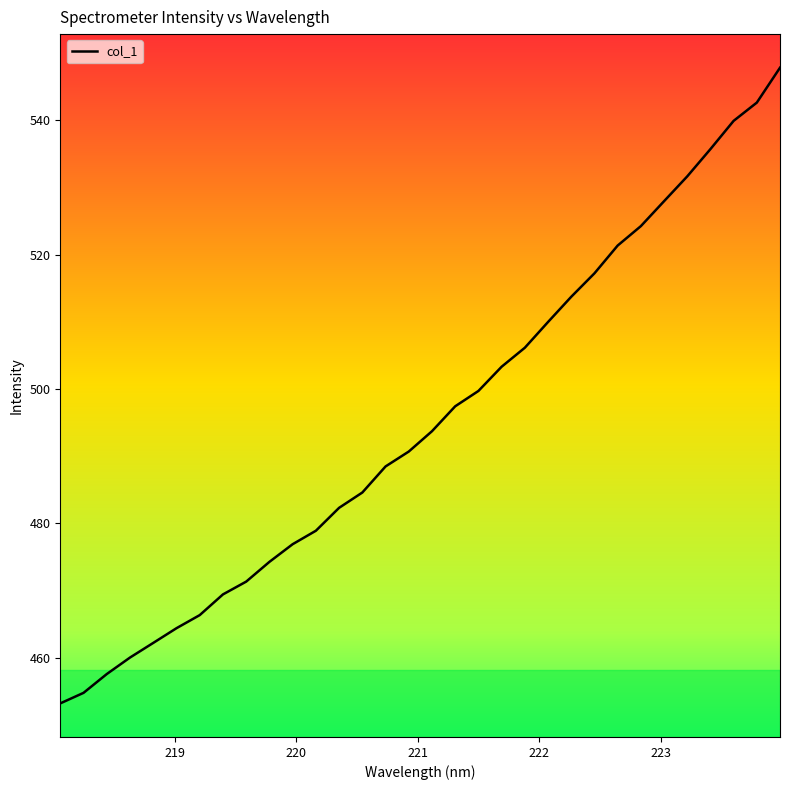

Count the number of categories in the chart.

32